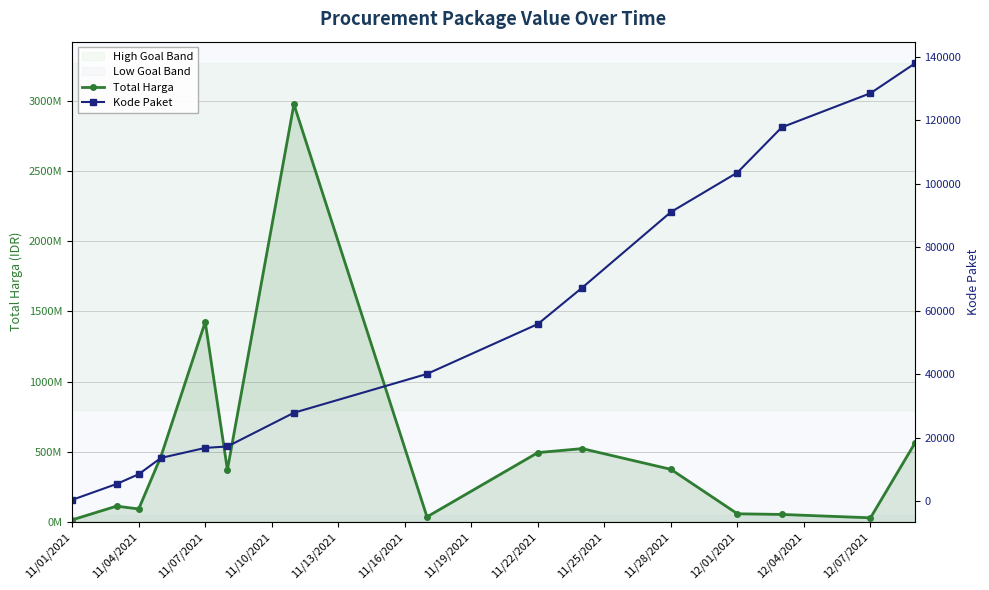

Reading left to right, transcribe all the data shown in this chart.

Total Harga: 12787500	110661270	90672075	464002100	1425867900	370765800	2978954440	34292000	493000000	521475600	373404000	56152800	51601000	27412000	559971000
Kode Paket: 464	5449	8530	13652	16823	17272	27891	40112	55826	67279	91101	103541	117783	128516	137876